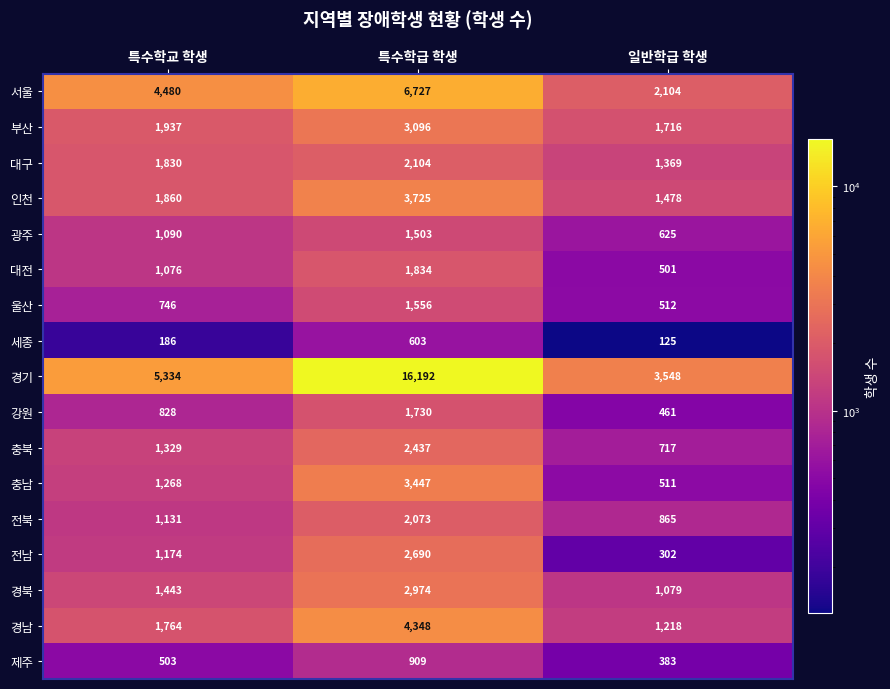

How many 강원 values are between 461 and 1730?

3